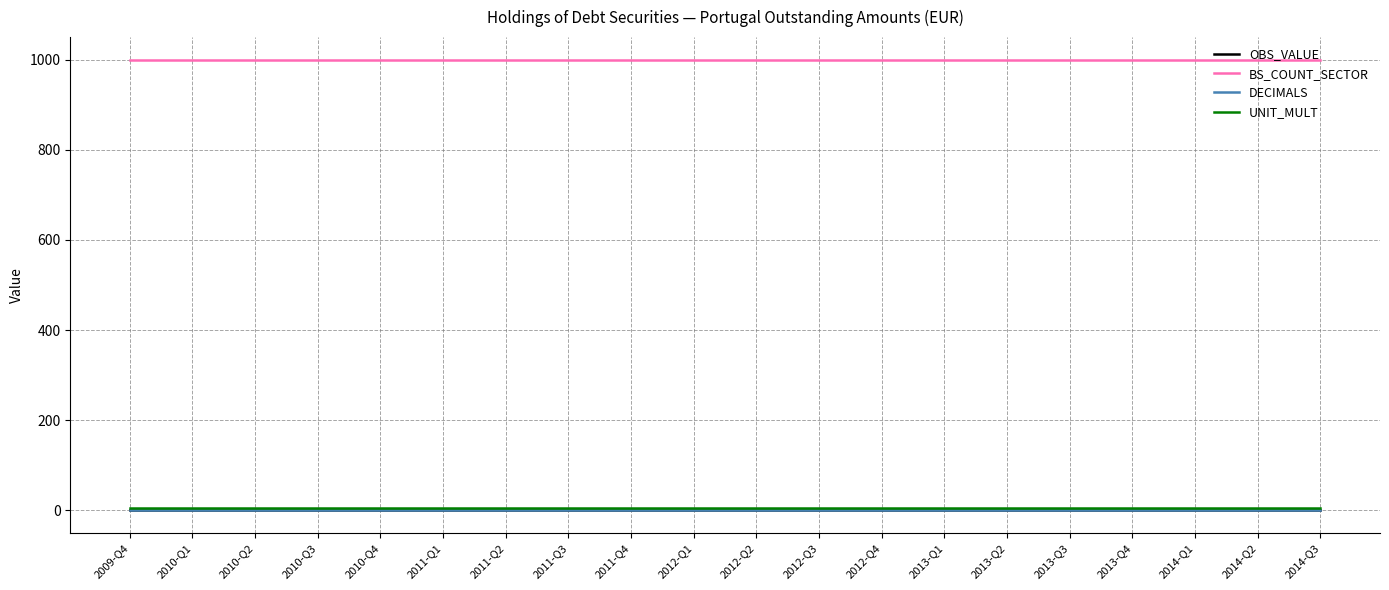

True or false: UNIT_MULT and OBS_VALUE cross at least once.

False